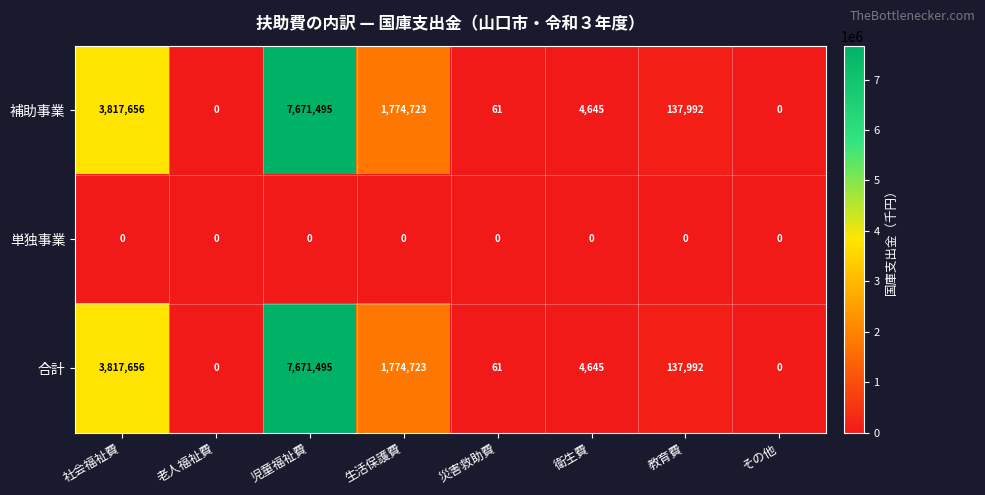

Reading left to right, transcribe all the data shown in this chart.

補助事業: 社会福祉費=3817656	老人福祉費=0	児童福祉費=7671495	生活保護費=1774723	災害救助費=61	衛生費=4645	教育費=137992	その他=0
単独事業: 社会福祉費=0	老人福祉費=0	児童福祉費=0	生活保護費=0	災害救助費=0	衛生費=0	教育費=0	その他=0
合計: 社会福祉費=3817656	老人福祉費=0	児童福祉費=7671495	生活保護費=1774723	災害救助費=61	衛生費=4645	教育費=137992	その他=0